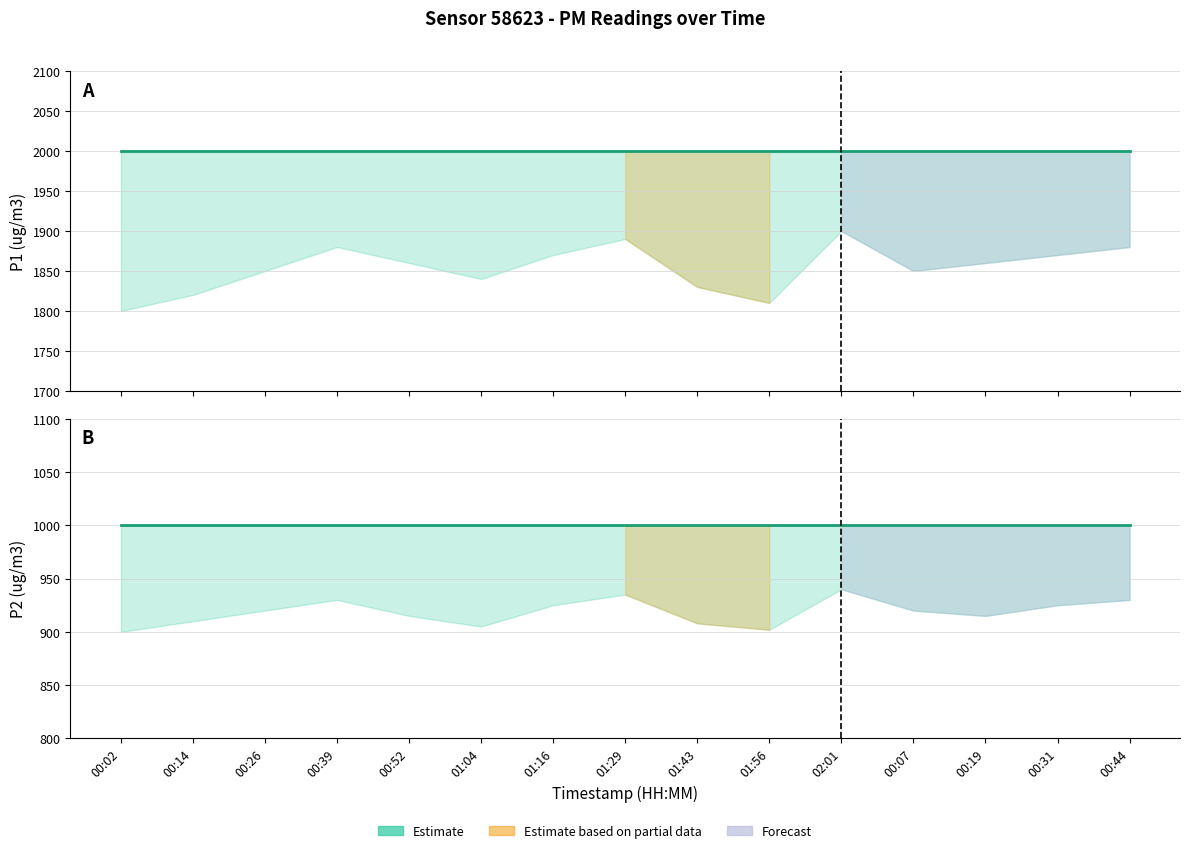

What position from the right is 00:52?

11